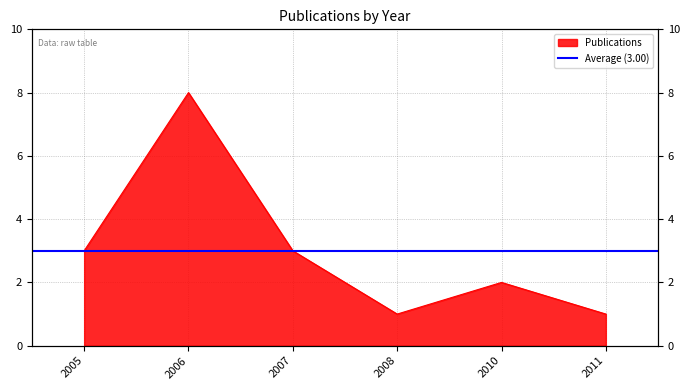

What is the ratio of the value at 2005 to the value at 2010?

1.5